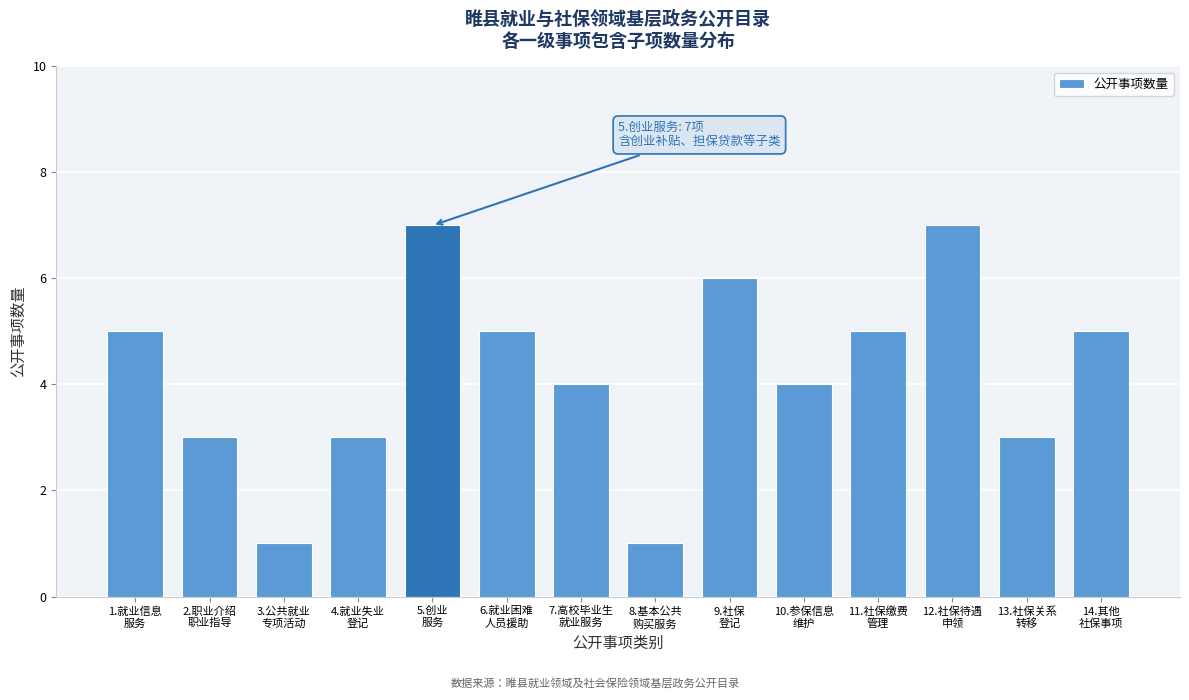

Reading right to left, transcribe all the data shown in this chart.

5	3	7	5	4	6	1	4	5	7	3	1	3	5